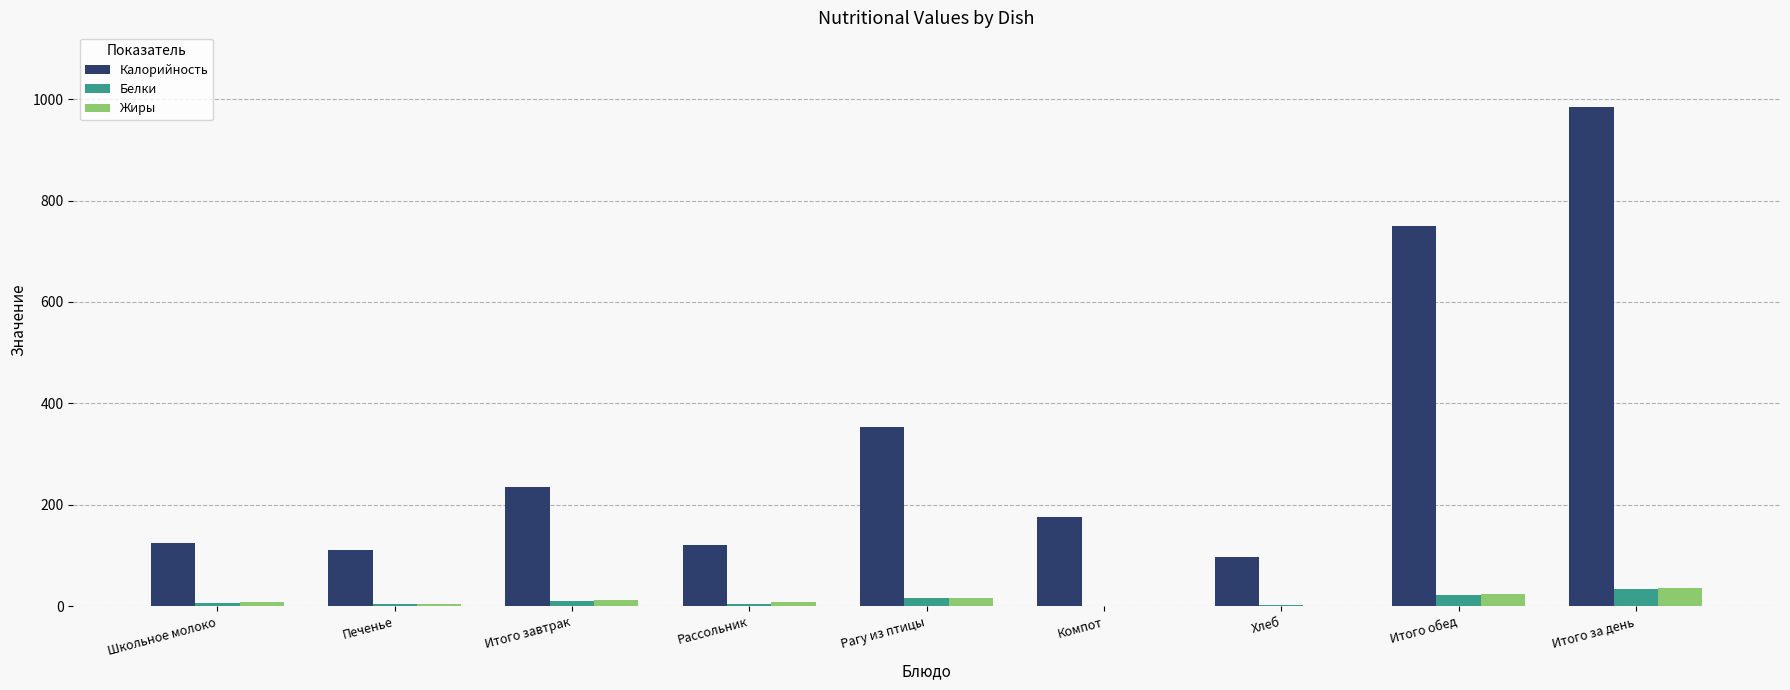

The Калорийность series shows 124 at Школьное молоко. True or false?

True